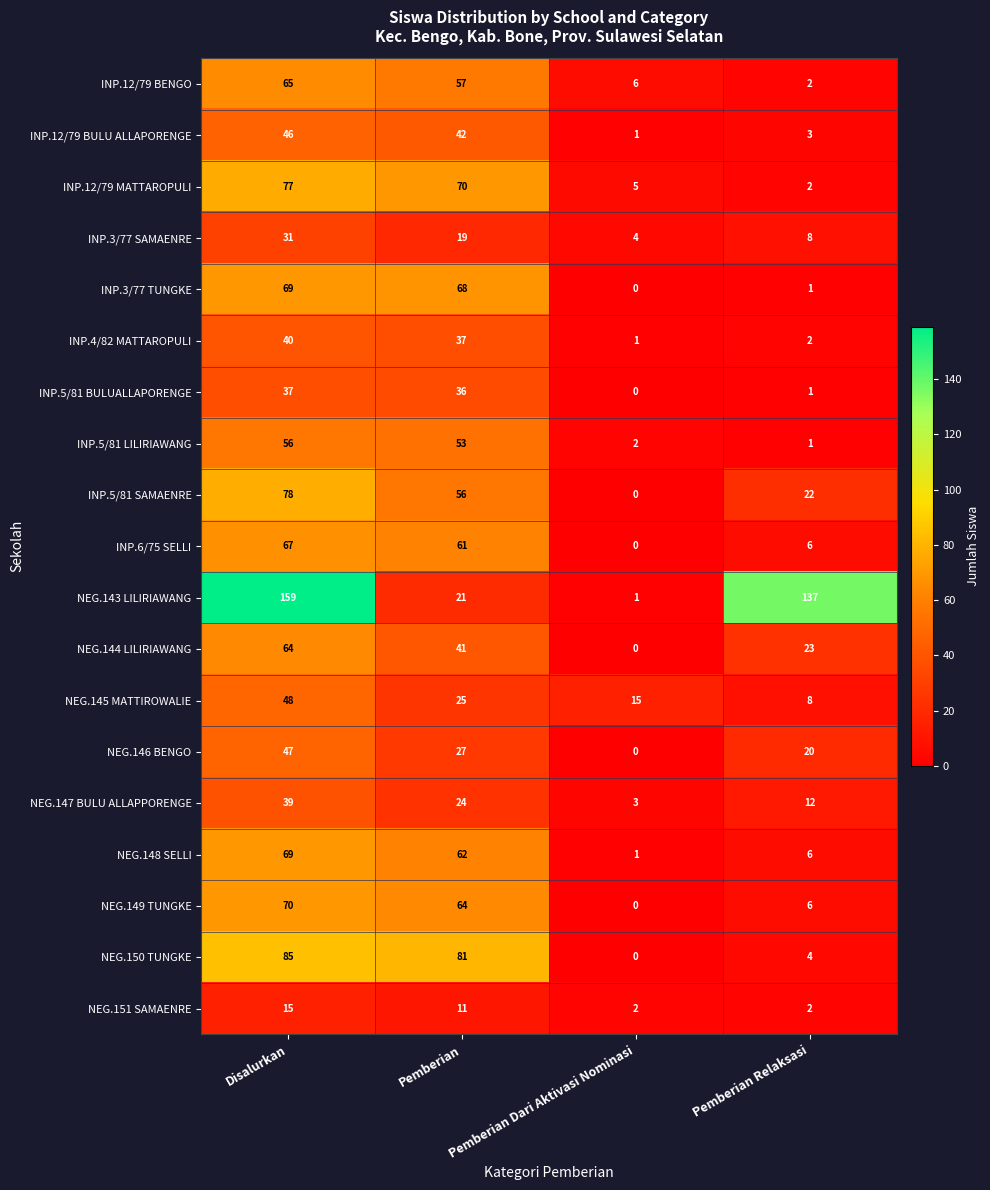

Rank the categories by NEG.147 BULU ALLAPPORENGE value from lowest to highest.

Pemberian Dari Aktivasi Nominasi, Pemberian Relaksasi, Pemberian, Disalurkan